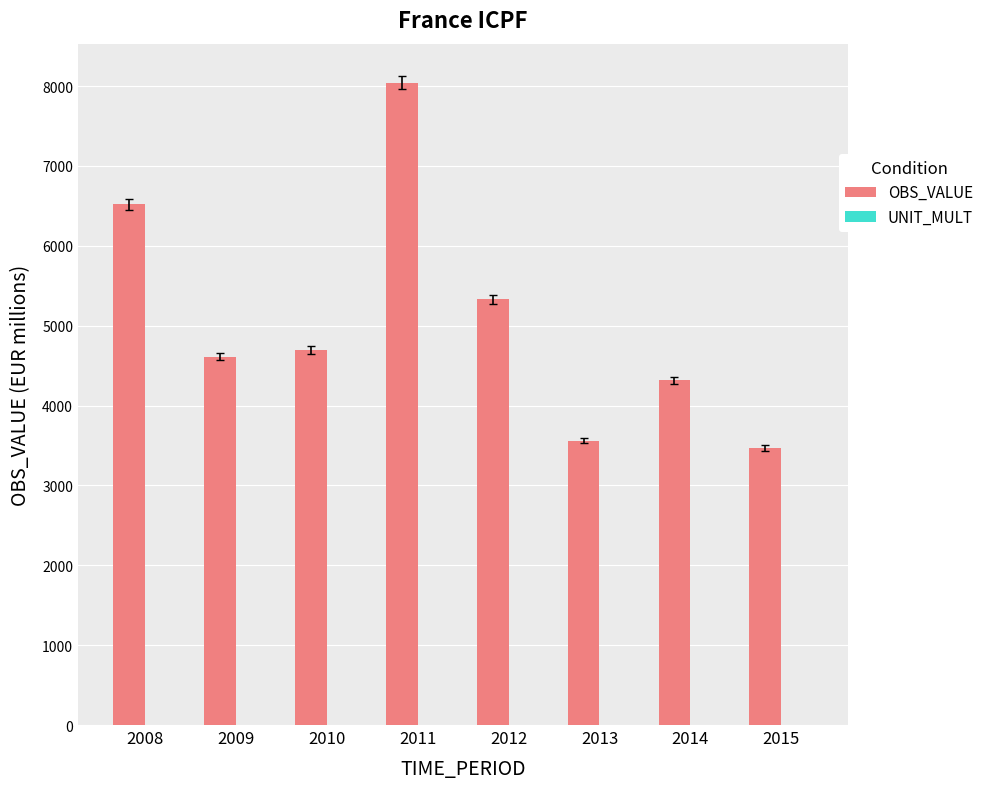

Which series has the widest spread of values?

OBS_VALUE